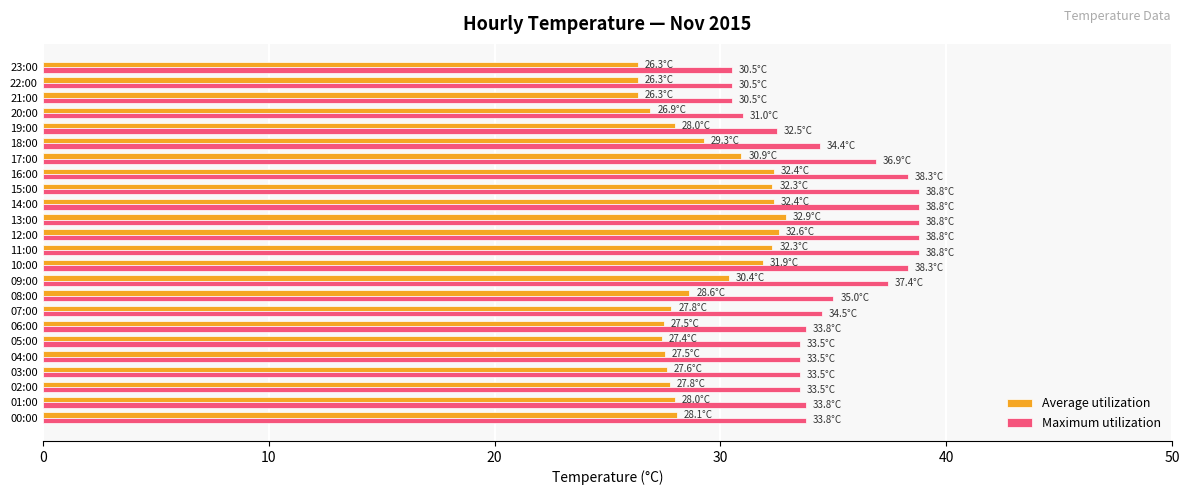

What is the spread (max minus min) of values at 00:00?

5.7